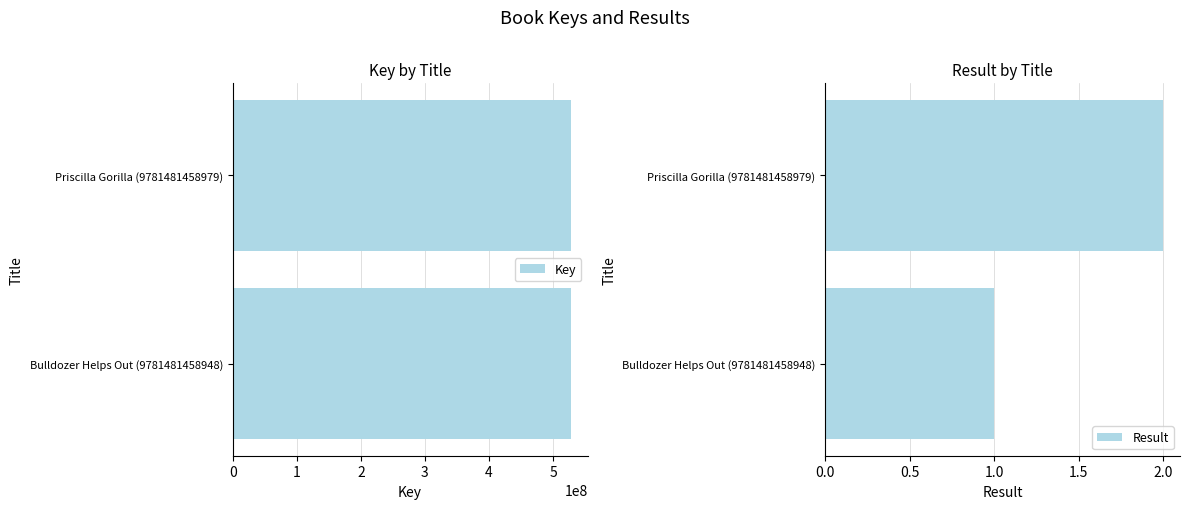

What is the minimum value for Result?

1